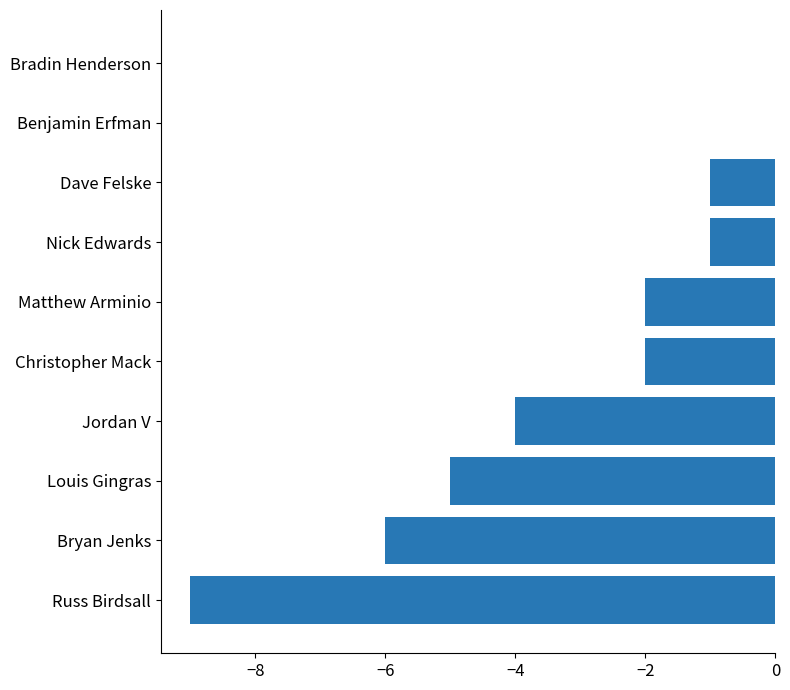

Count the number of data series in this chart.

1